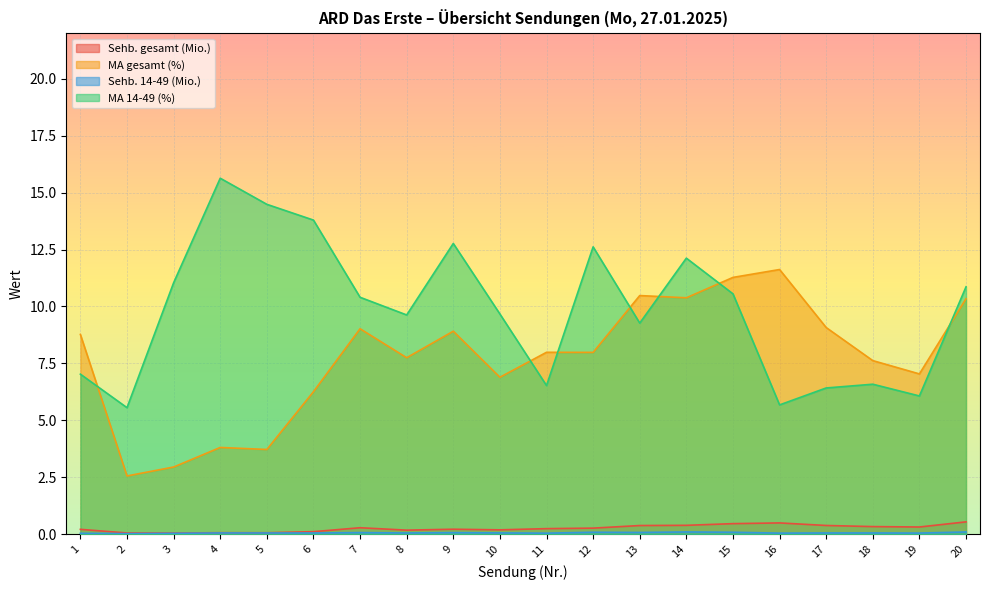

List the series in order of their peak value, highest first.

MA 14-49 (%), MA gesamt (%), Sehb. gesamt (Mio.), Sehb. 14-49 (Mio.)